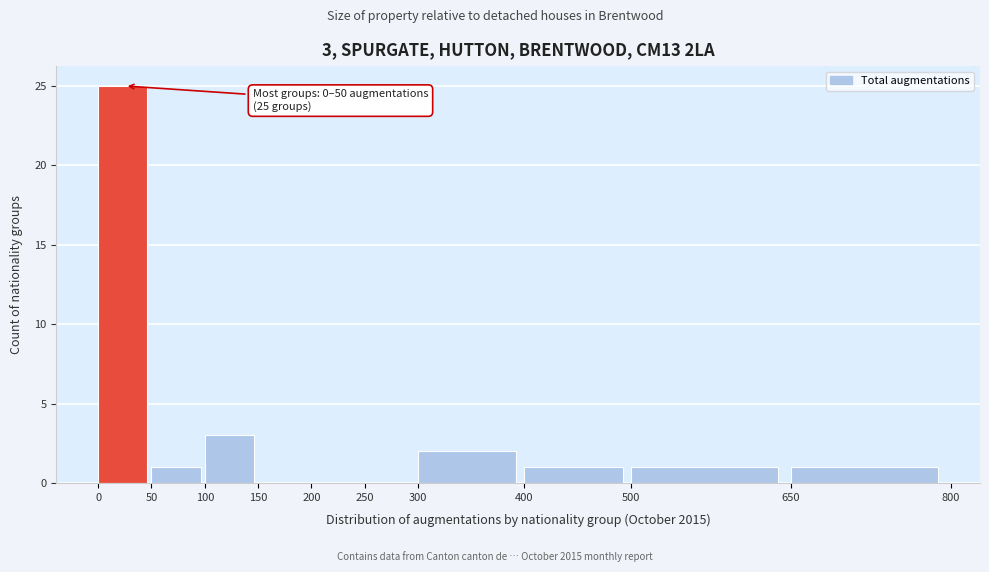

Over which range of the x-axis is the bar tallest?

0 to 50